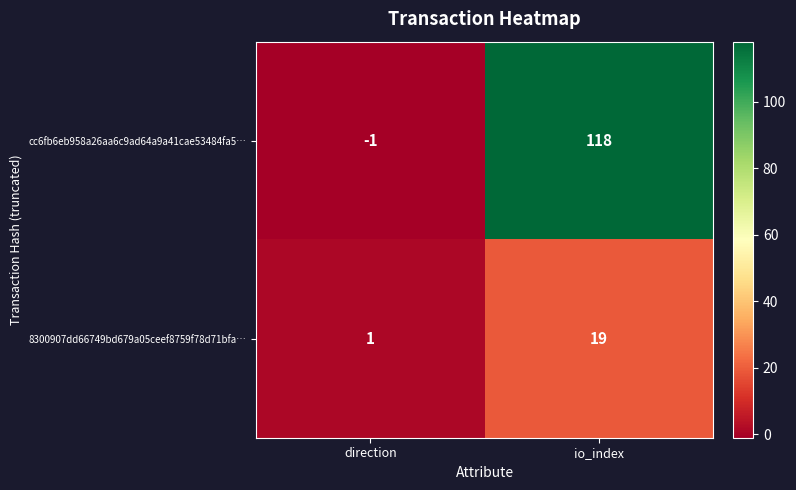

The value of cc6fb6eb958a26aa6c9ad64a9a41cae53484fa5… at direction is -1. True or false?

True